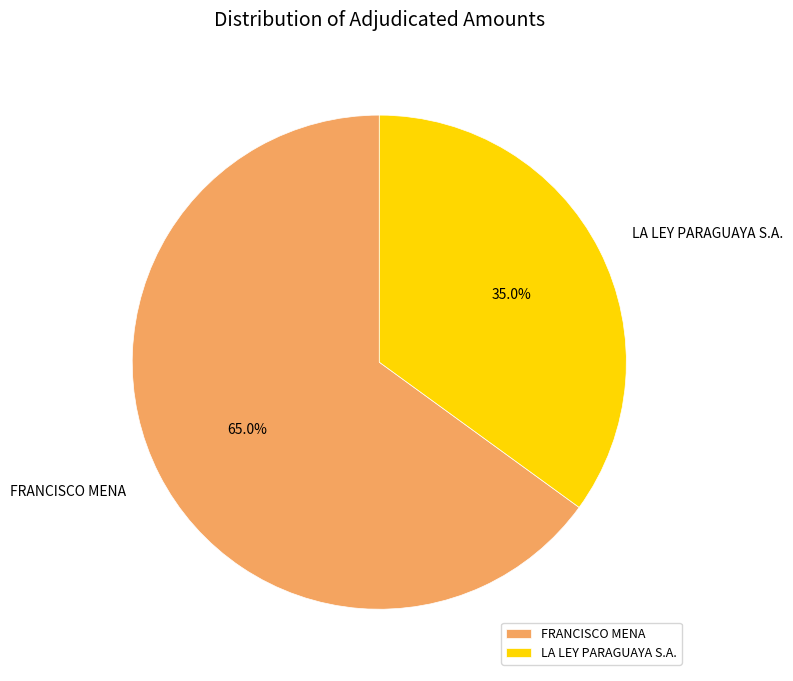

Which category has the biggest portion of the pie?

FRANCISCO MENA